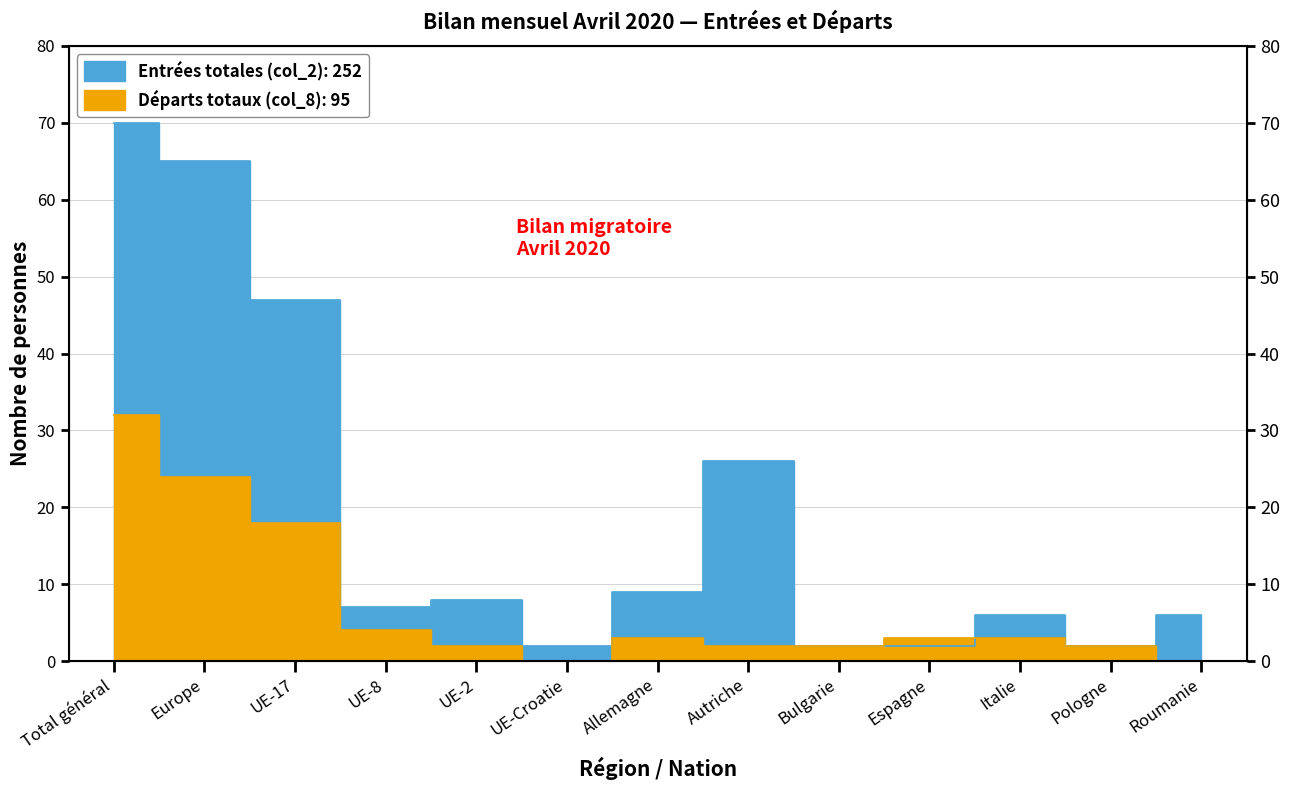

What is the difference between the maximum and minimum values in the Entrées totales (col_2) series?

68